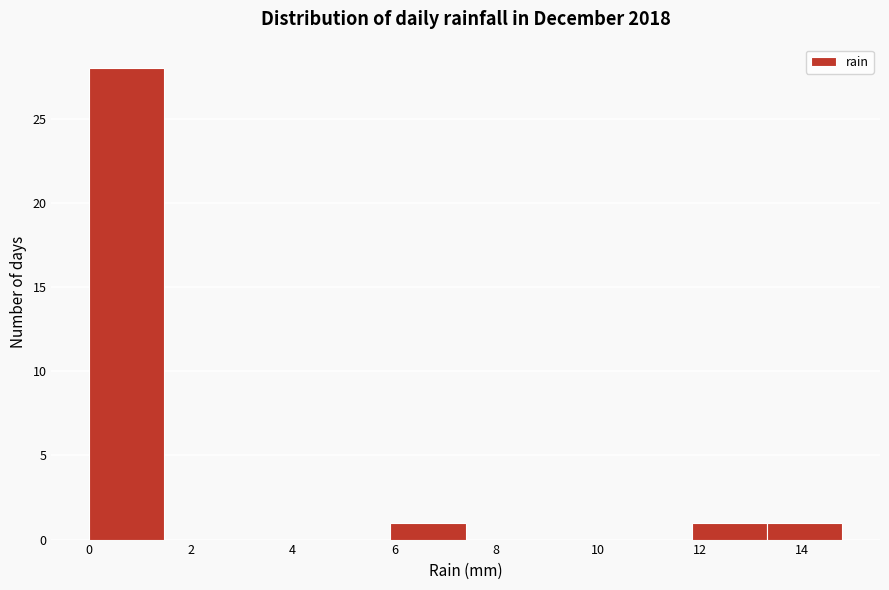

How tall is the bar that spans 5.92 to 7.40 on the x-axis? Neither the bar edges nor the heights are printed on the chart, so give them approximately, as read against the axes.

1